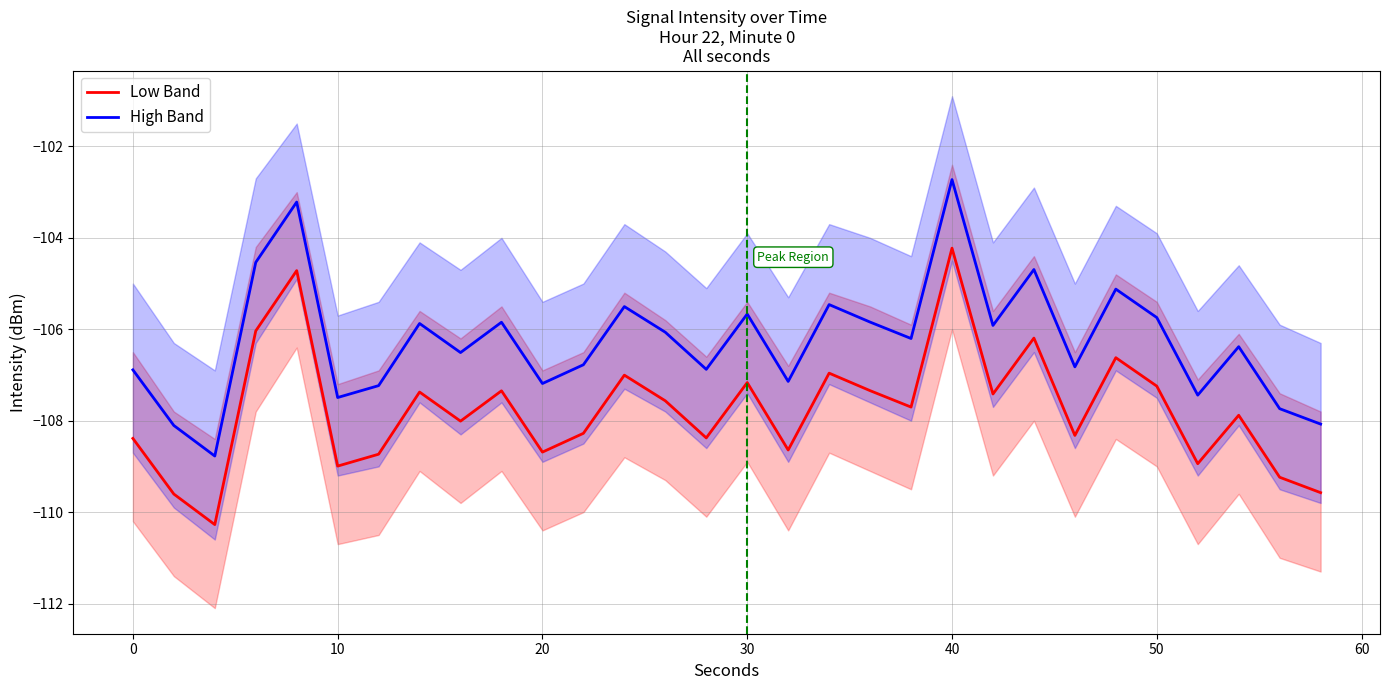

Which series has the widest spread of values?

Low Band